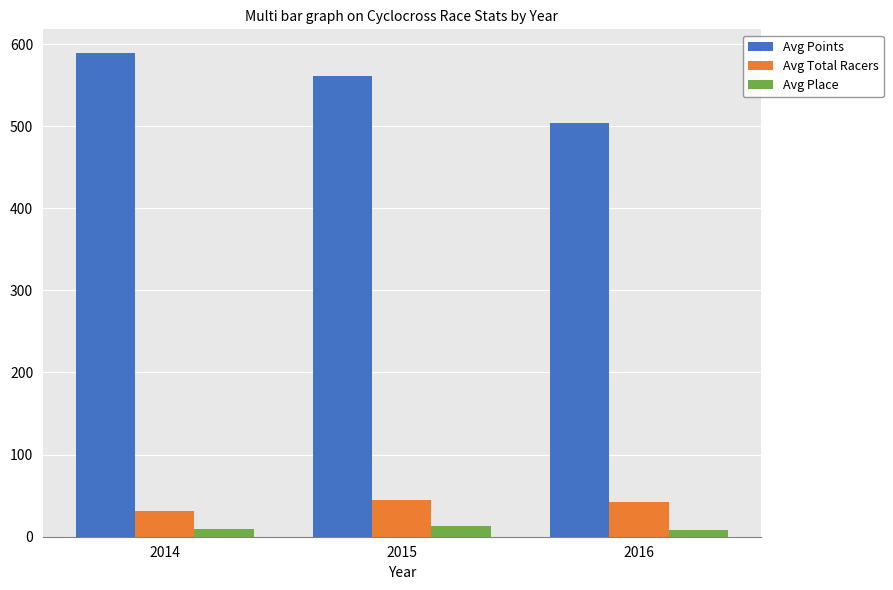

True or false: Avg Total Racers has a value of 42.3 at 2016.

True